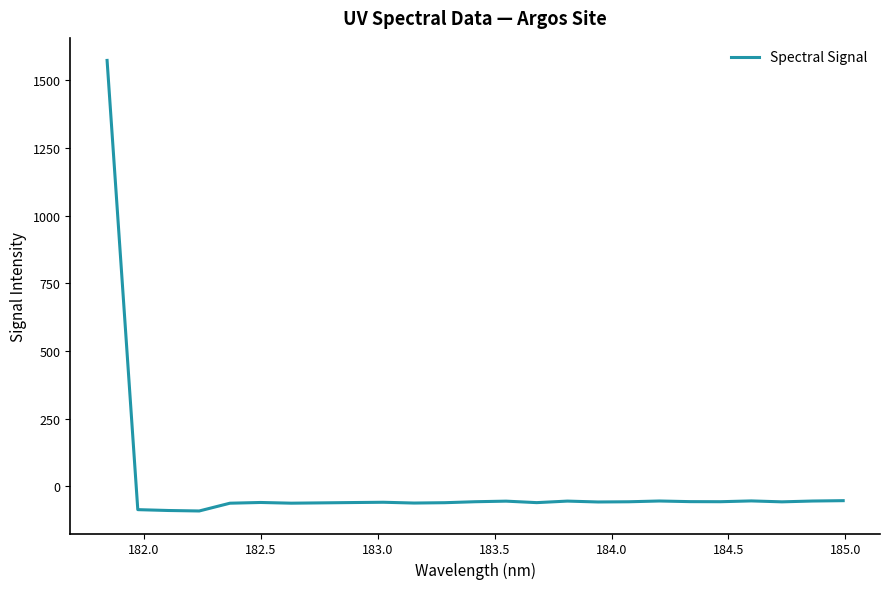

What is the greatest value displayed?

1573.6